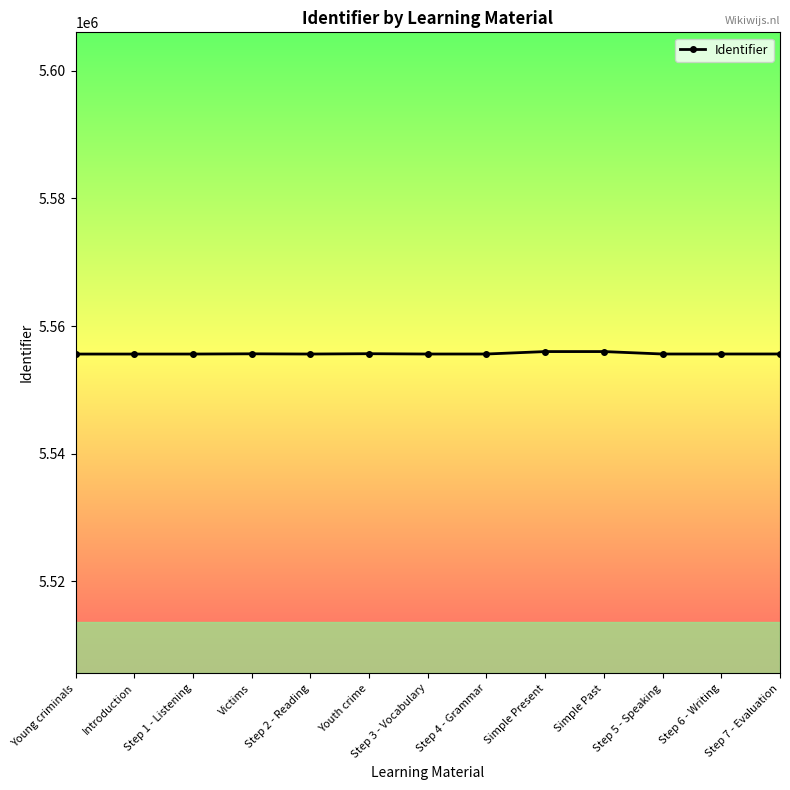

What is the ratio of the value at Step 3 - Vocabulary to the value at Step 6 - Writing?

1.0